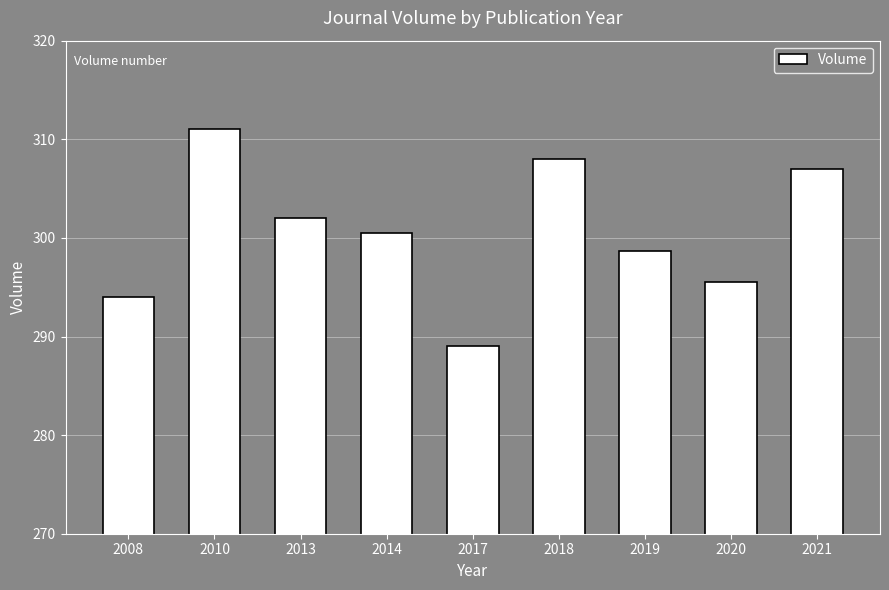

Where does the data first go above 300?

2010